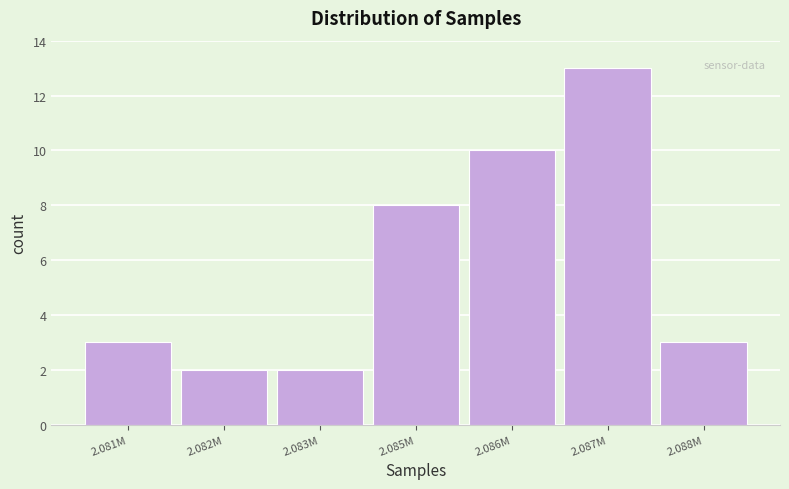

Reading right to left, transcribe all the data shown in this chart.

3	13	10	8	2	2	3